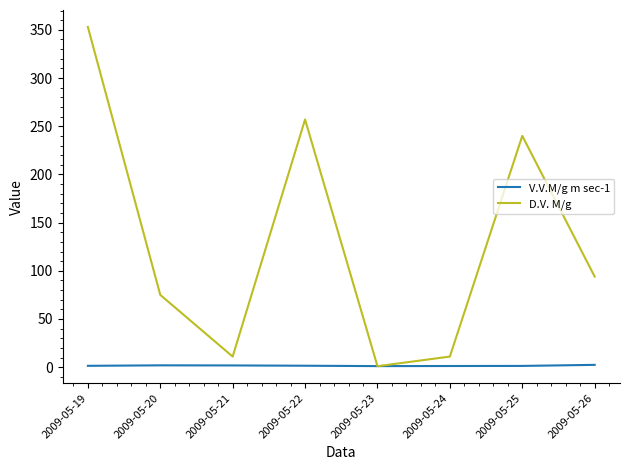

Which series has the widest spread of values?

D.V. M/g